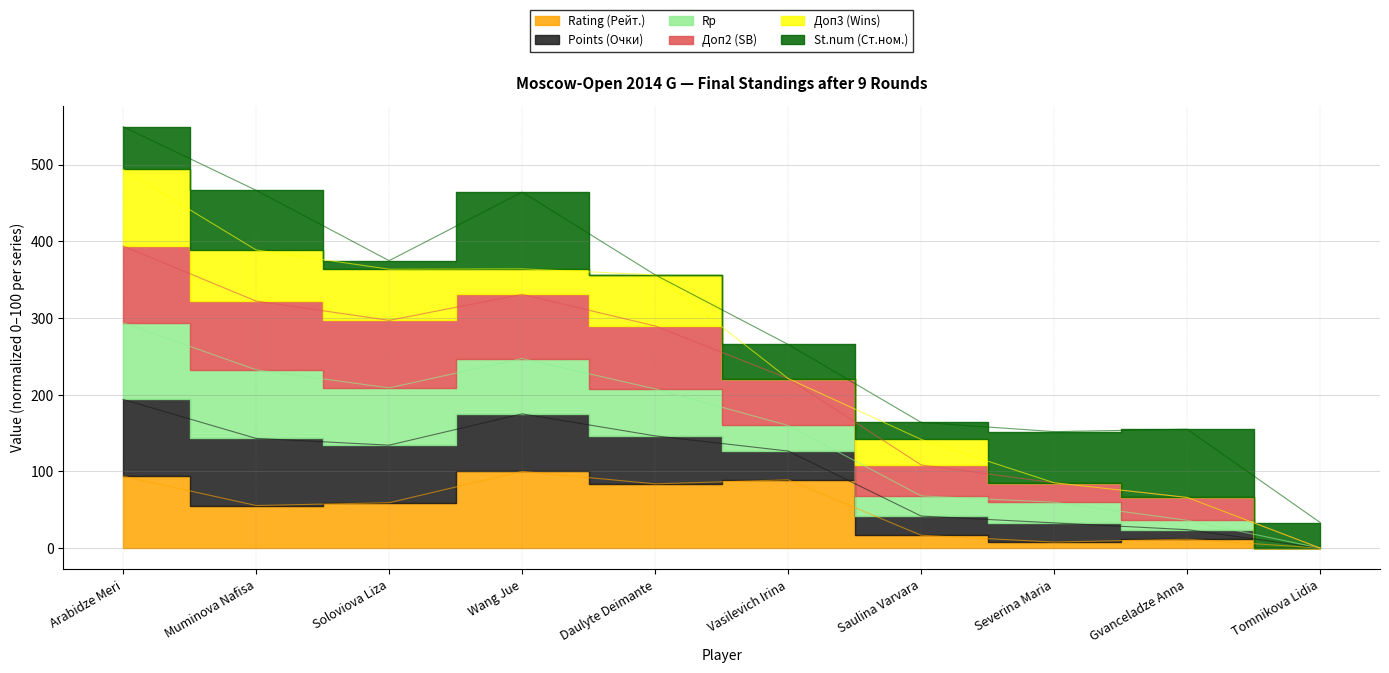

Is it true that Points (Очки) equals 189.5 at Wang Jue?

False